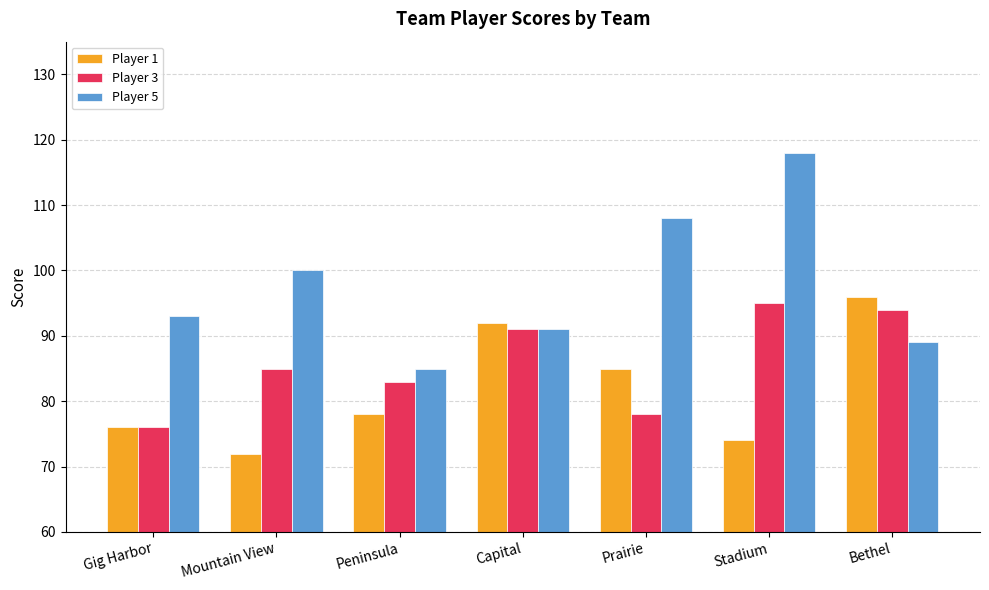

List the series in order of their peak value, highest first.

Player 5, Player 1, Player 3